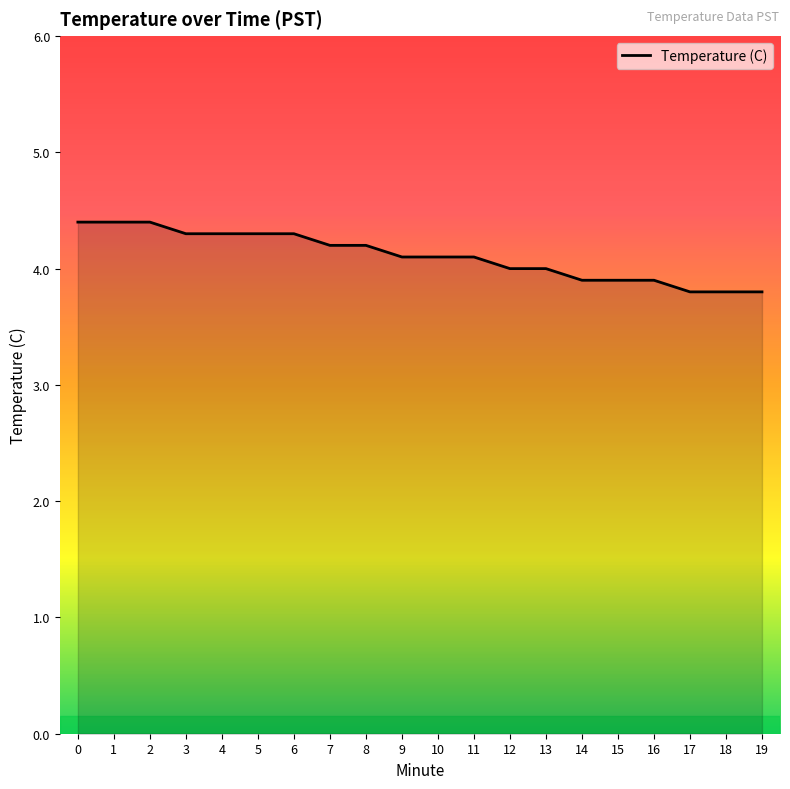

The value at 19 is 3.8. True or false?

True